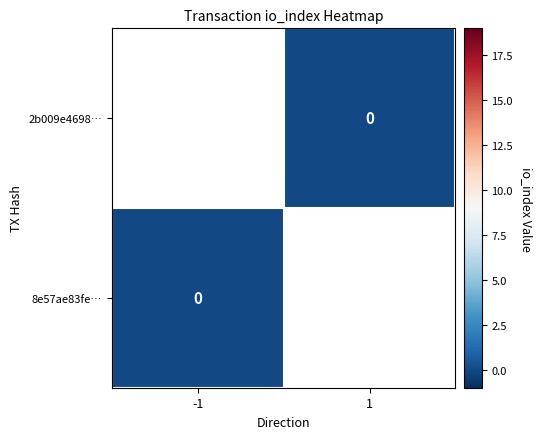

What is the spread (max minus min) of values at direction?

2